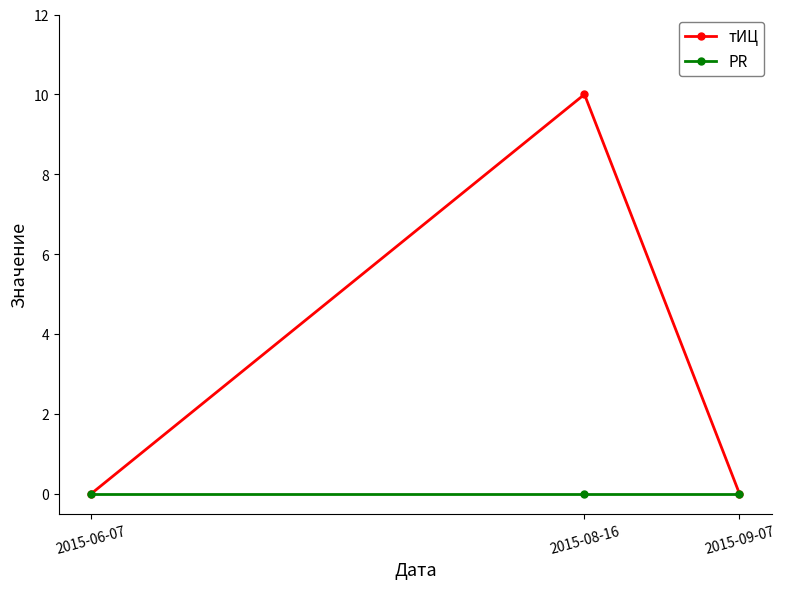

Is this an area chart (filled region under the line)?

No